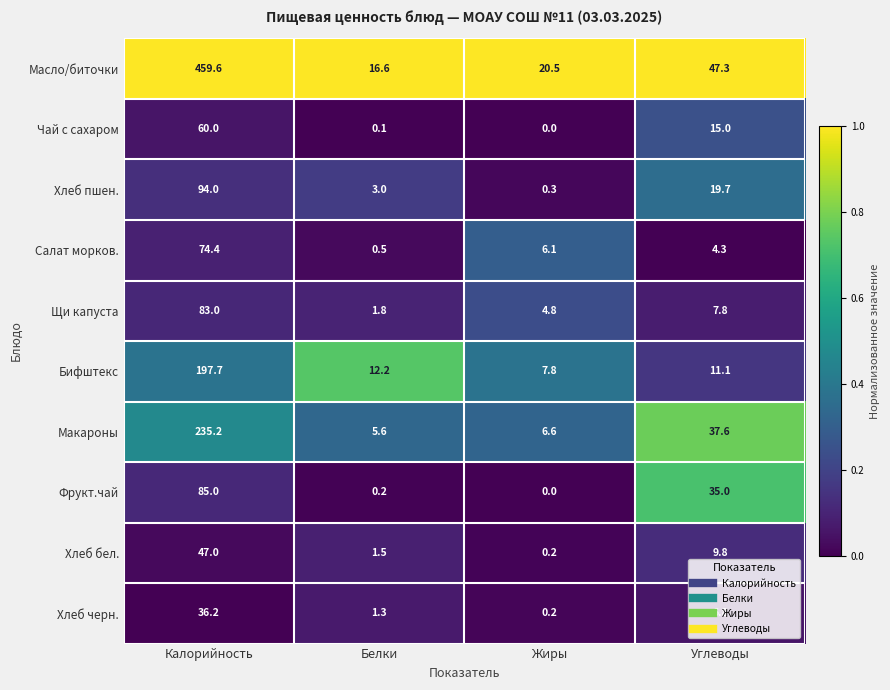

What is the difference between the Щи капуста values at Жиры and Калорийность?

78.2